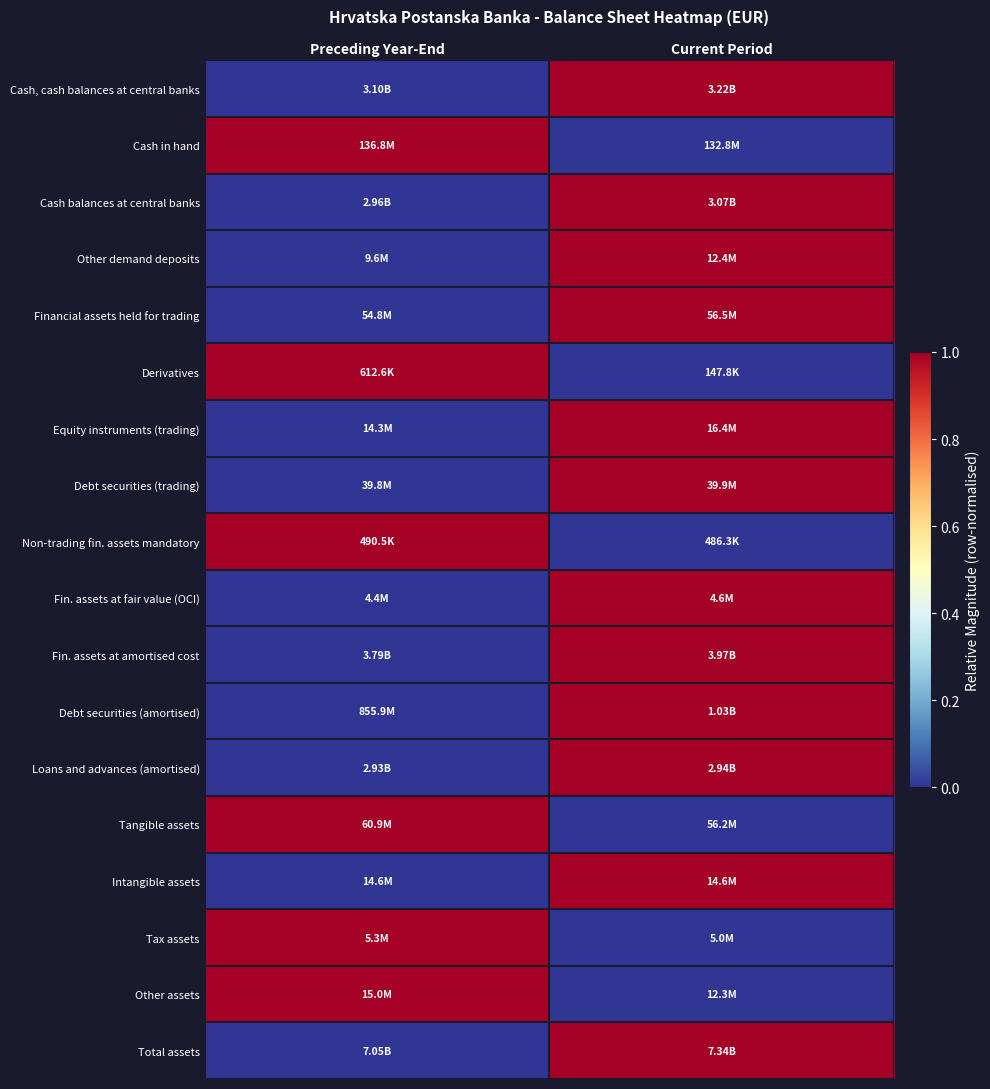

Rank the series by their maximum value, from highest to lowest.

Cash, cash balances at central banks, Cash in hand, Cash balances at central banks, Other demand deposits, Financial assets held for trading, Derivatives, Equity instruments (trading), Debt securities (trading), Non-trading fin. assets mandatory, Fin. assets at fair value (OCI), Fin. assets at amortised cost, Debt securities (amortised), Loans and advances (amortised), Tangible assets, Intangible assets, Tax assets, Other assets, Total assets